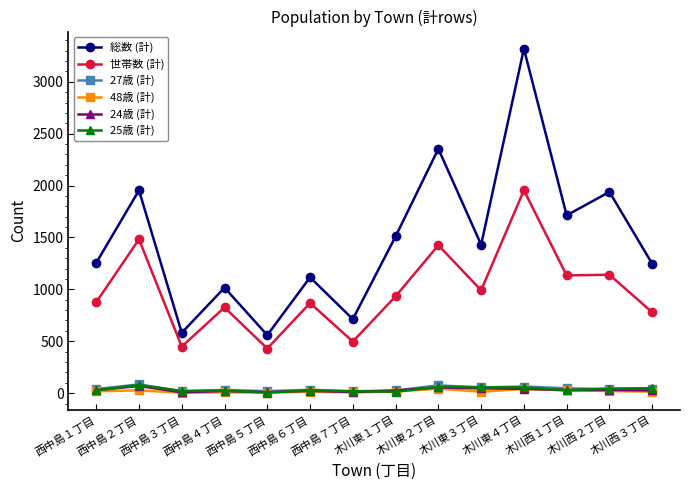

Which series has the largest total across all categories?

総数 (計)